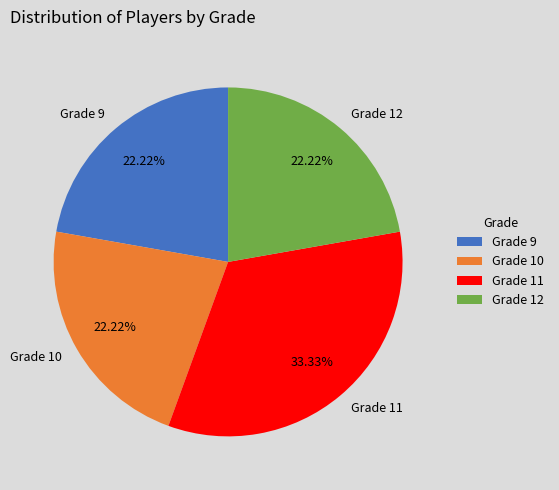

To the nearest percent, what percentage of the pie is Grade 11?

33%